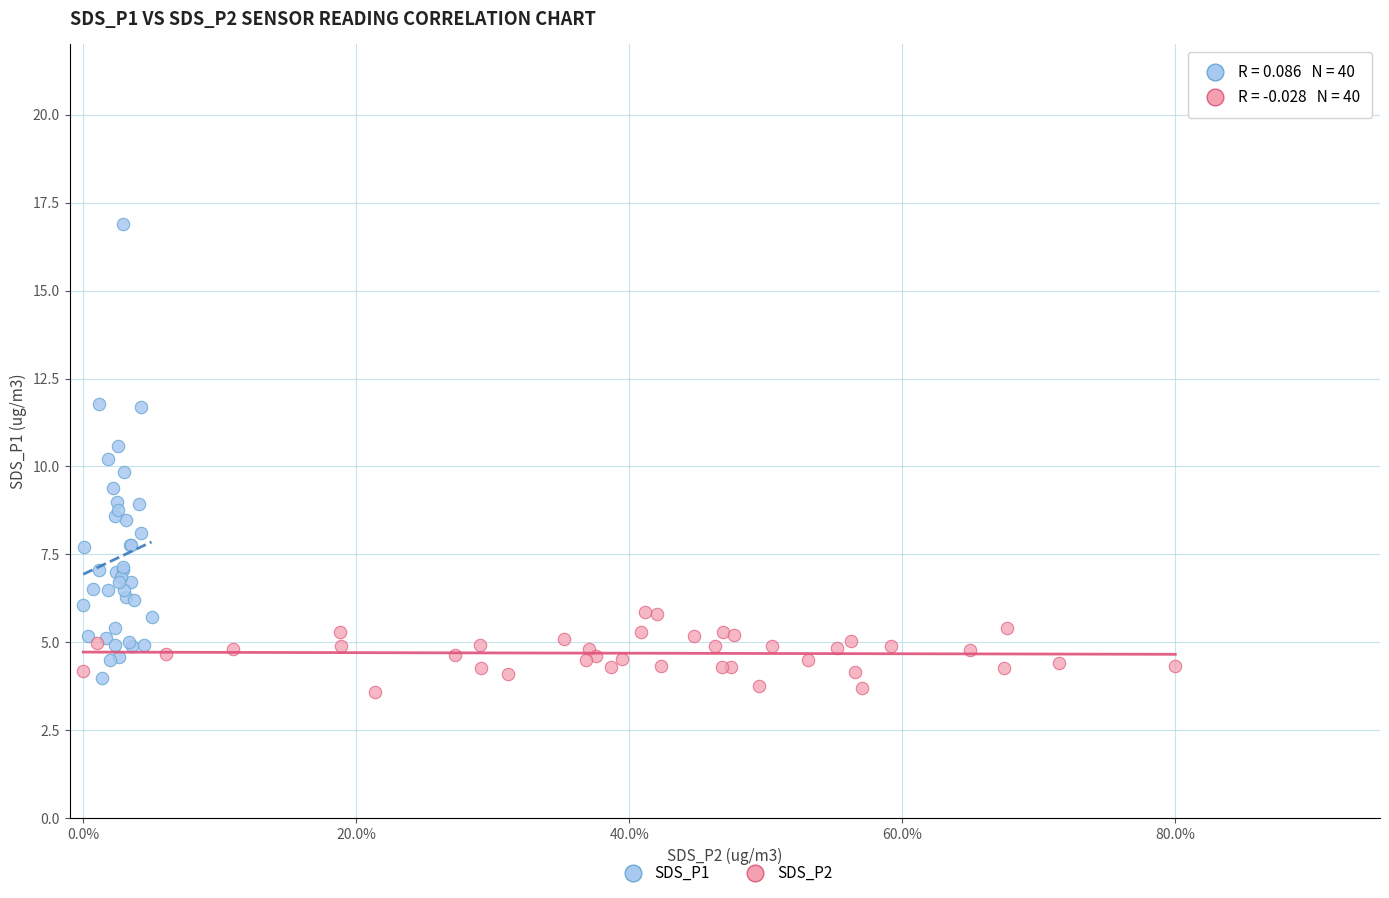

Which series reaches the maximum Y coordinate?

SDS_P1